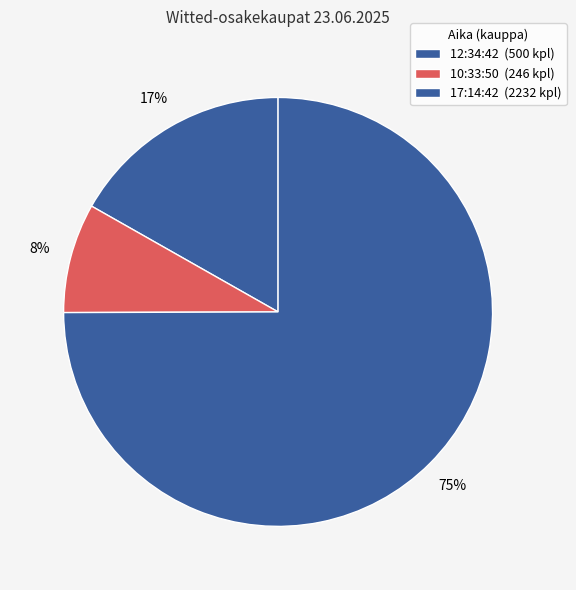

What percentage do 12:34:42 and 10:33:50 together represent?

25.1%